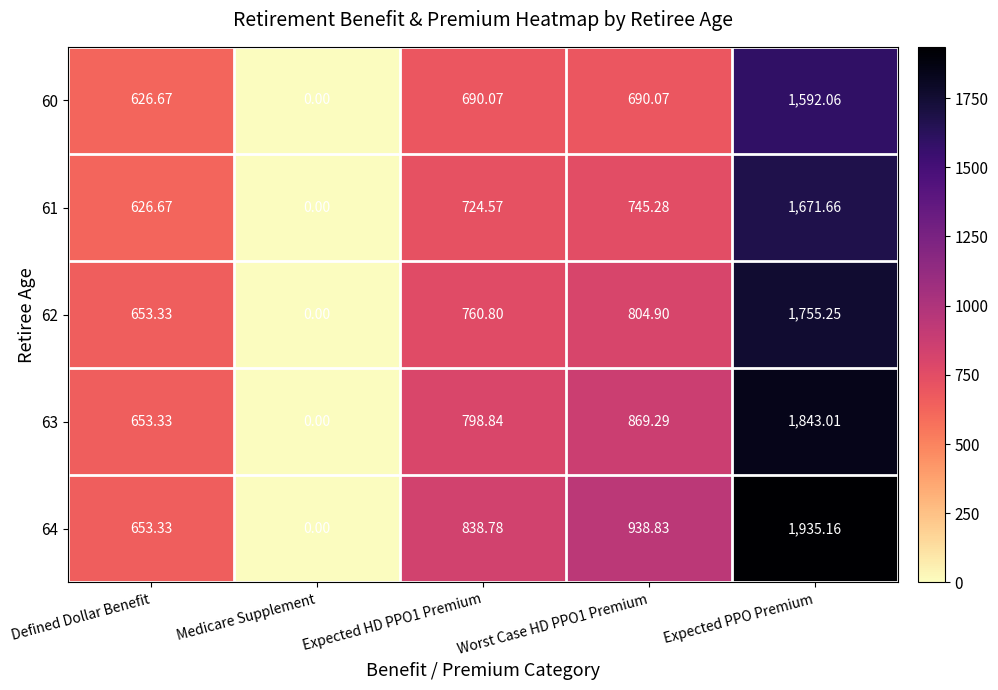

At which category is the sum across all series the highest?

Expected PPO Premium